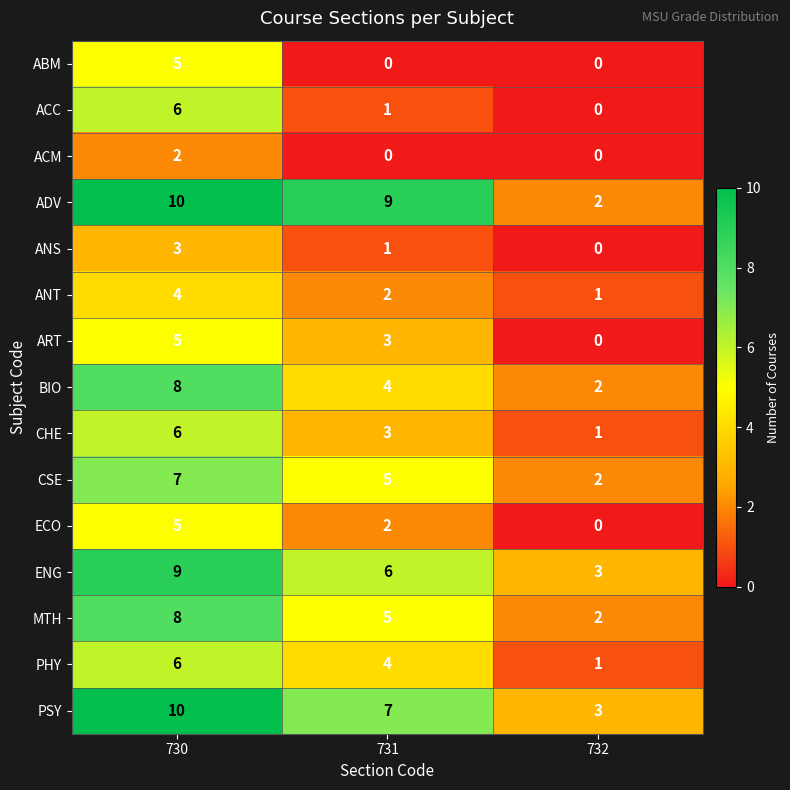

Is the value of ANT at 732 greater than the value of ART at 732?

Yes